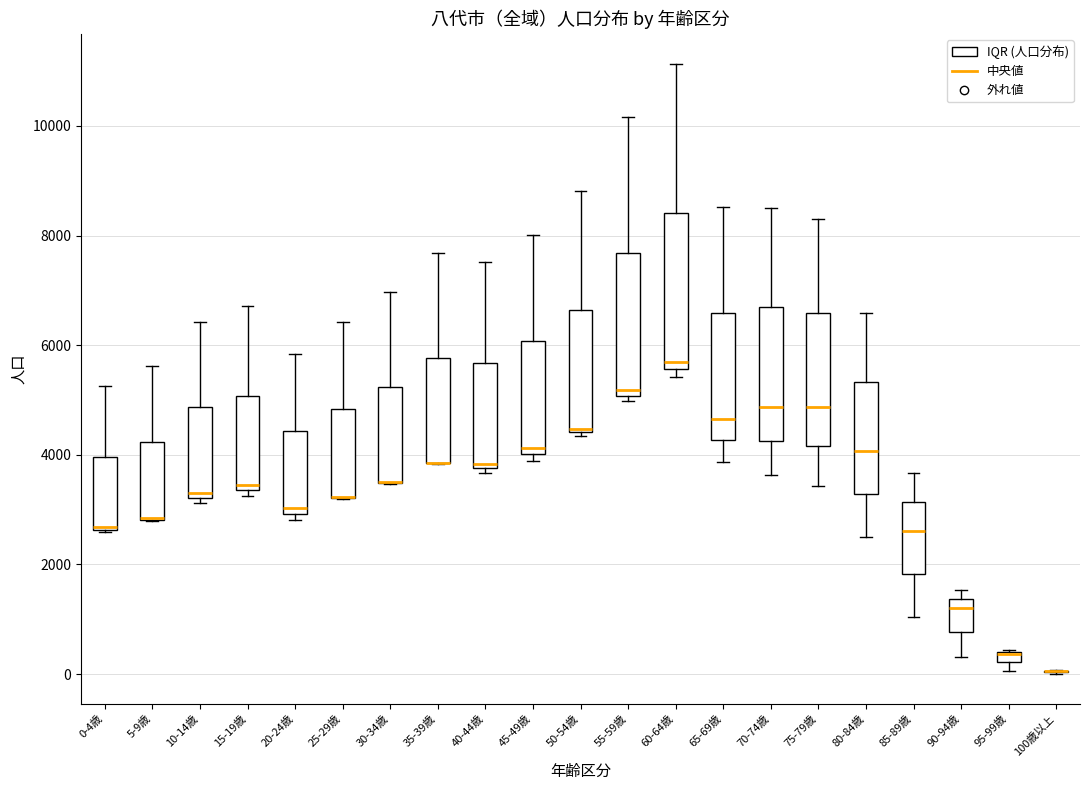

Which box is the tallest, from its lower edge to its upper edge?

60-64歳